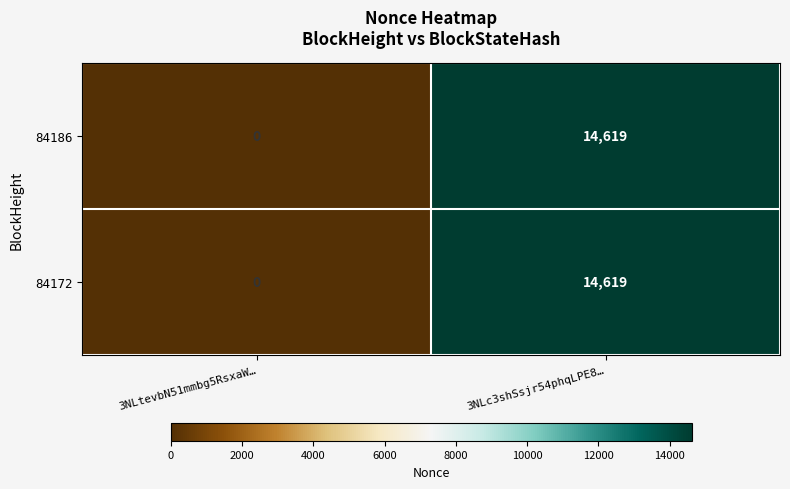

What is the average value of the 84172 series?

7310